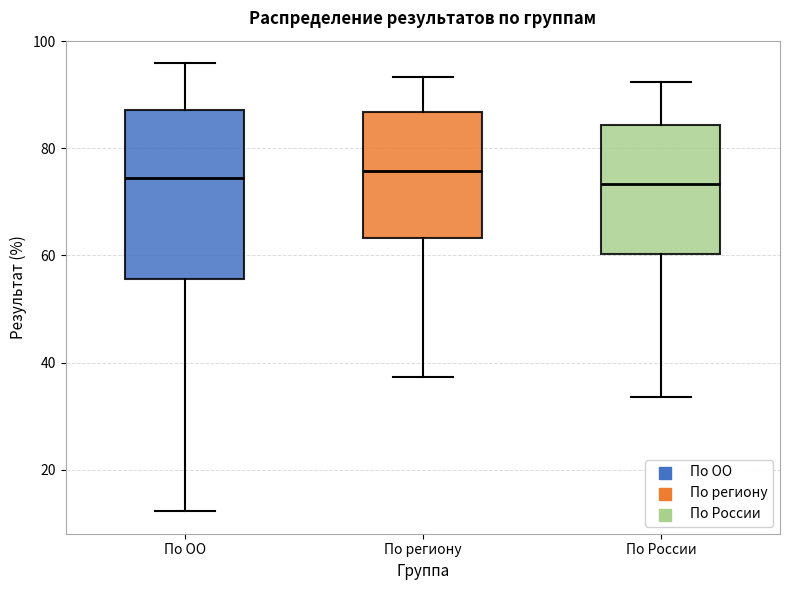

Where does the median line of the box for По ОО sit on the y-axis? The values are not printed on the chart, so give them approximately, as read against the axis.

74